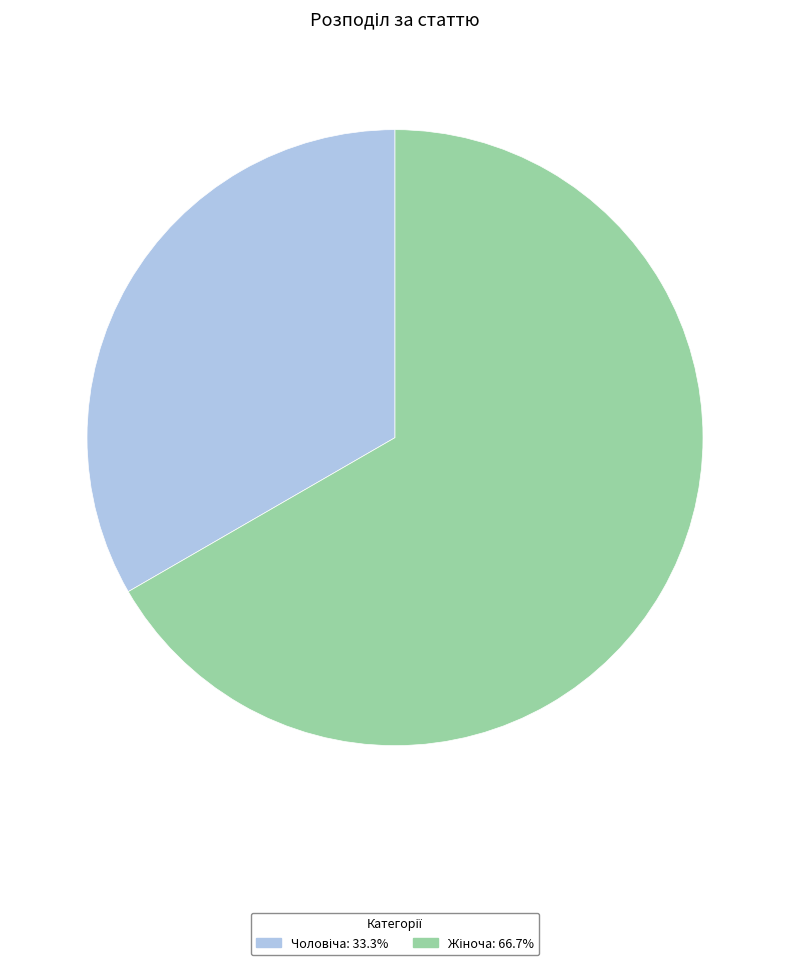

Is there a majority slice in this chart?

Yes